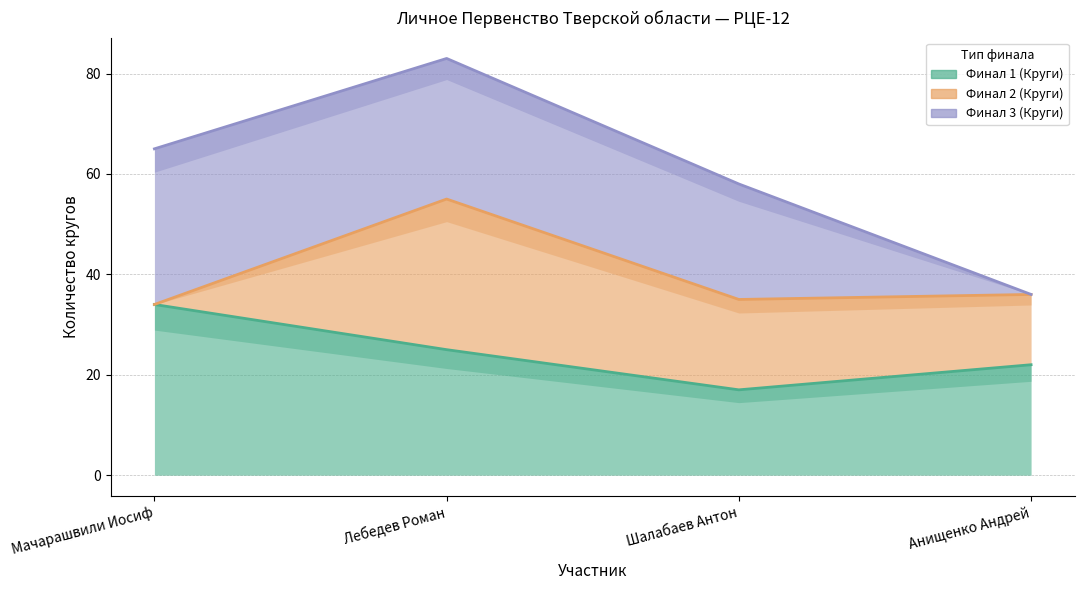

The value of Финал 2 (Круги) at Шалабаев Антон is 18. True or false?

True